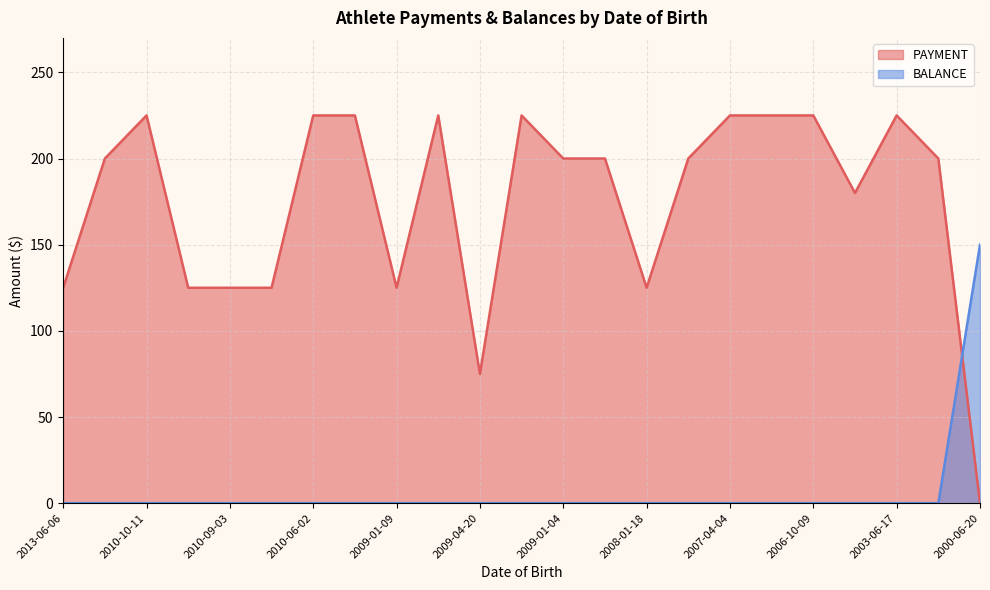

What is the sum of the PAYMENT values at 2009-01-04 and 2009-06-25?

425